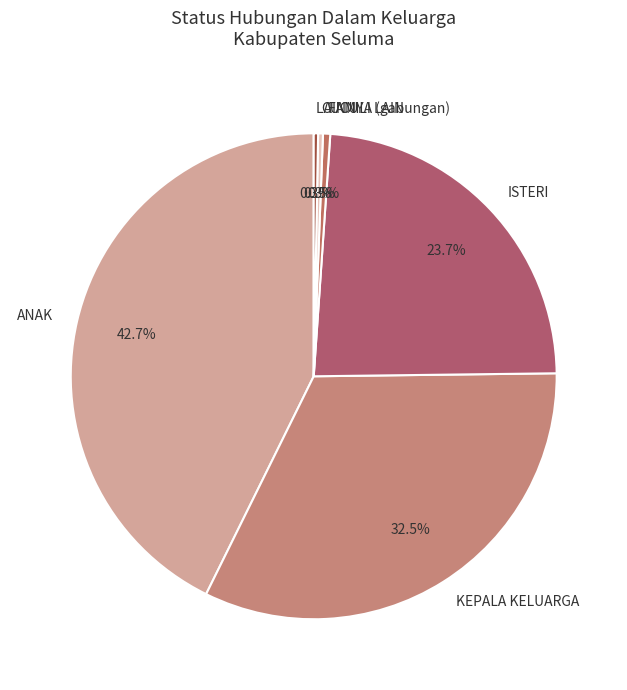

Which category has the biggest portion of the pie?

ANAK